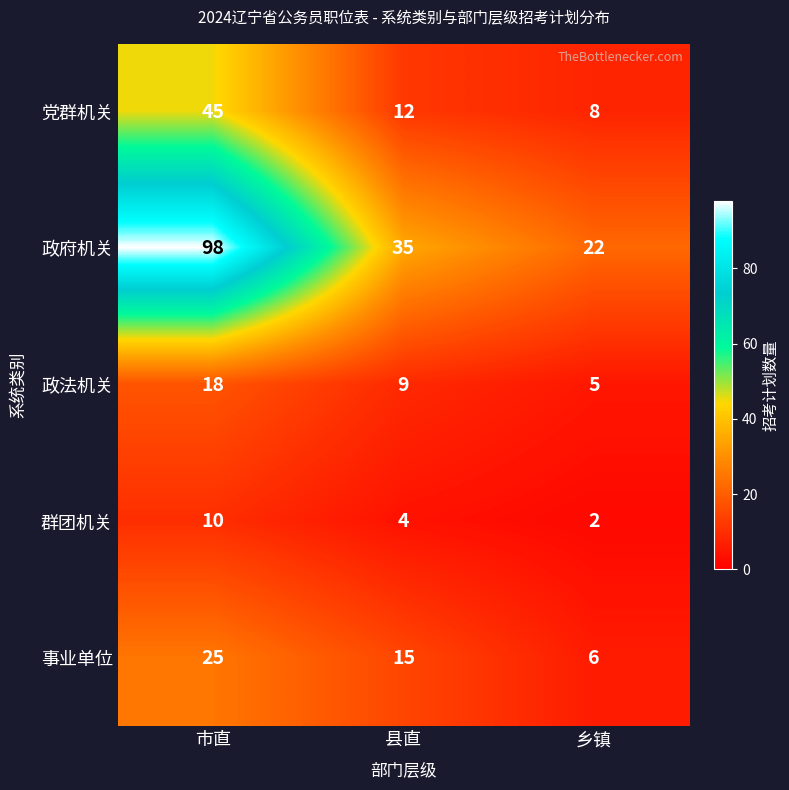

Is it true that 事业单位 equals 25 at 县直?

False